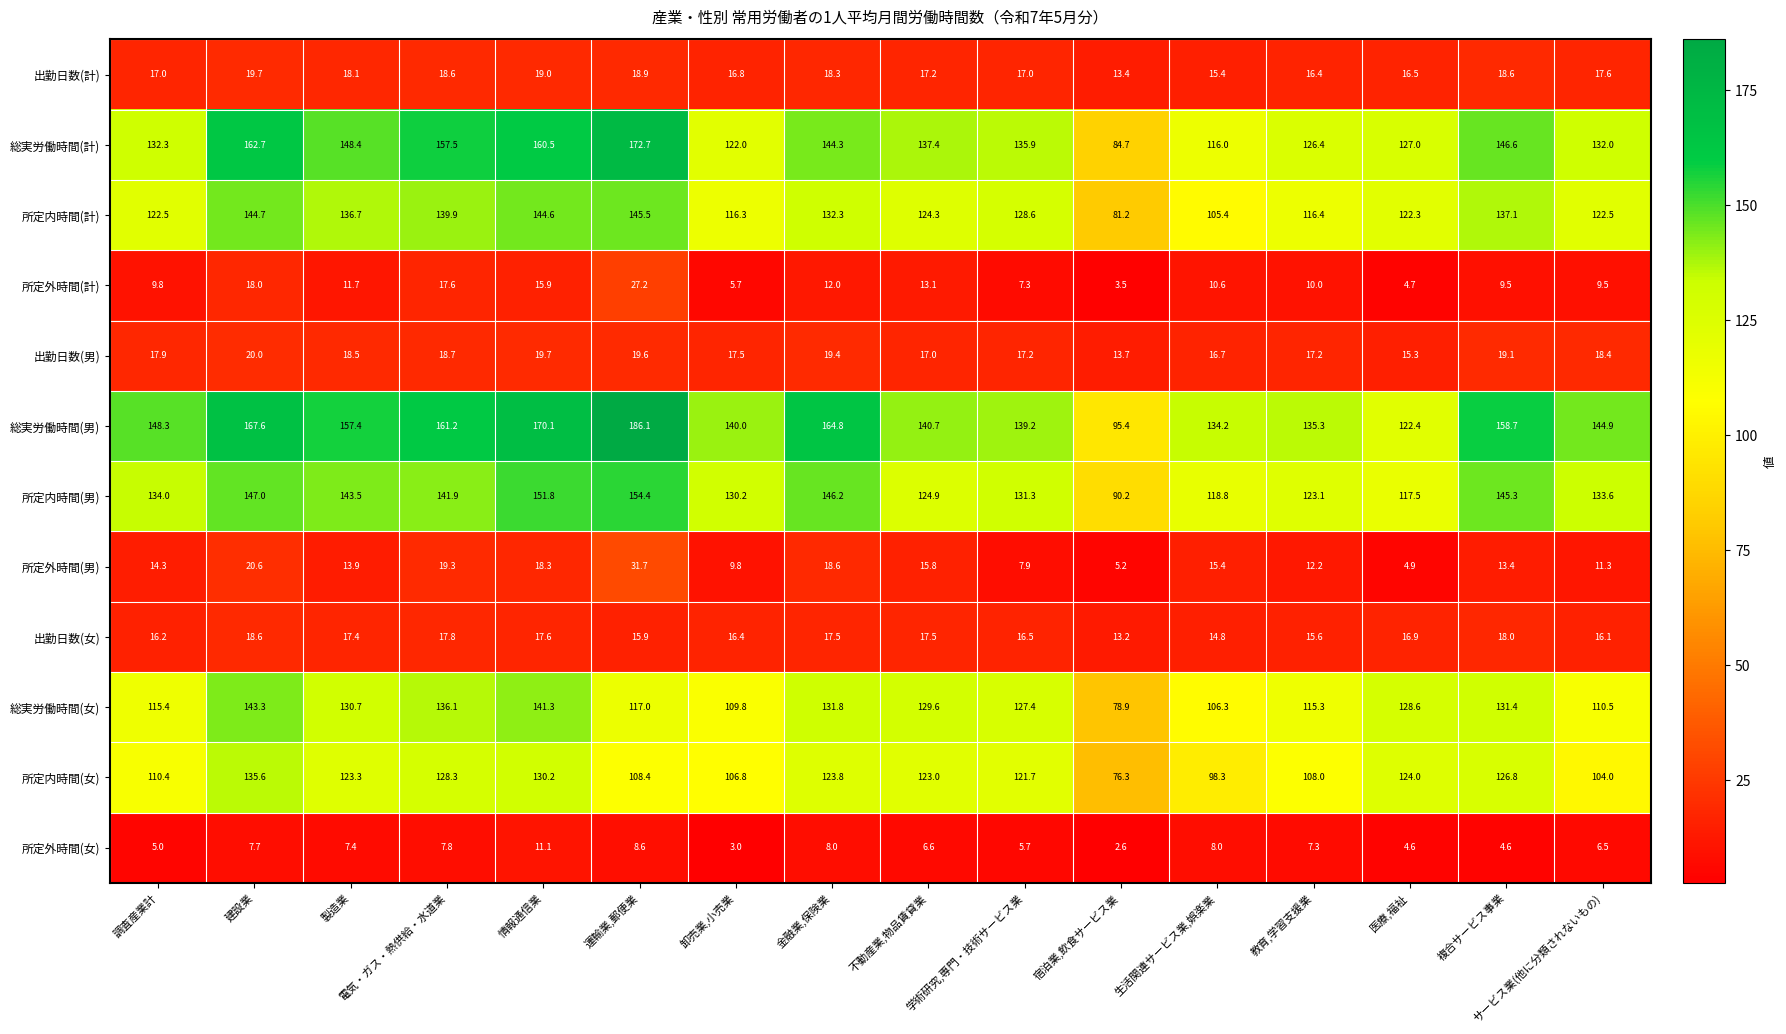

What is the highest value of the 所定外時間(男) series?

31.7